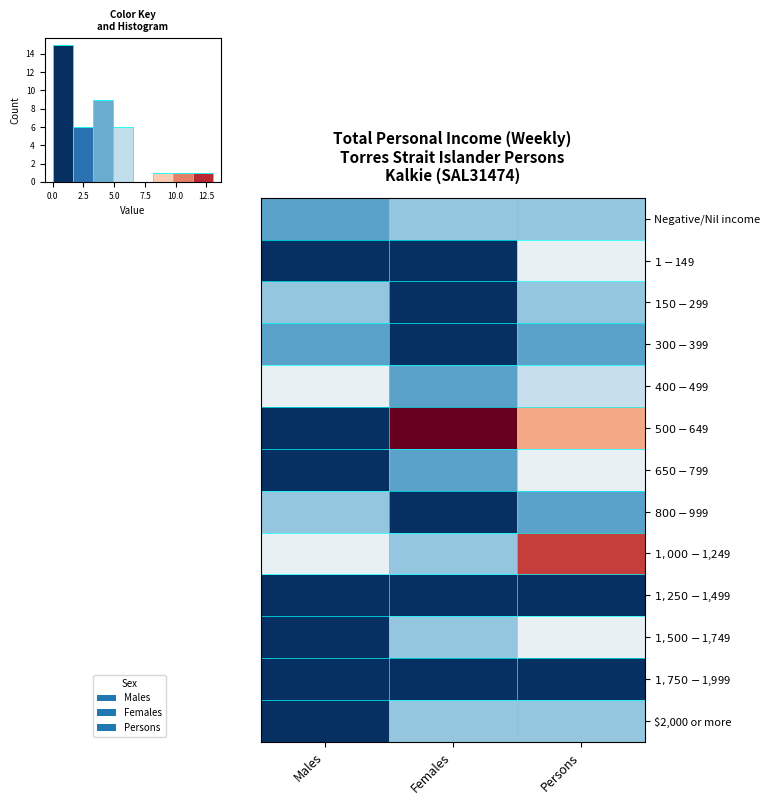

Which series has the widest spread of values?

$500-$649